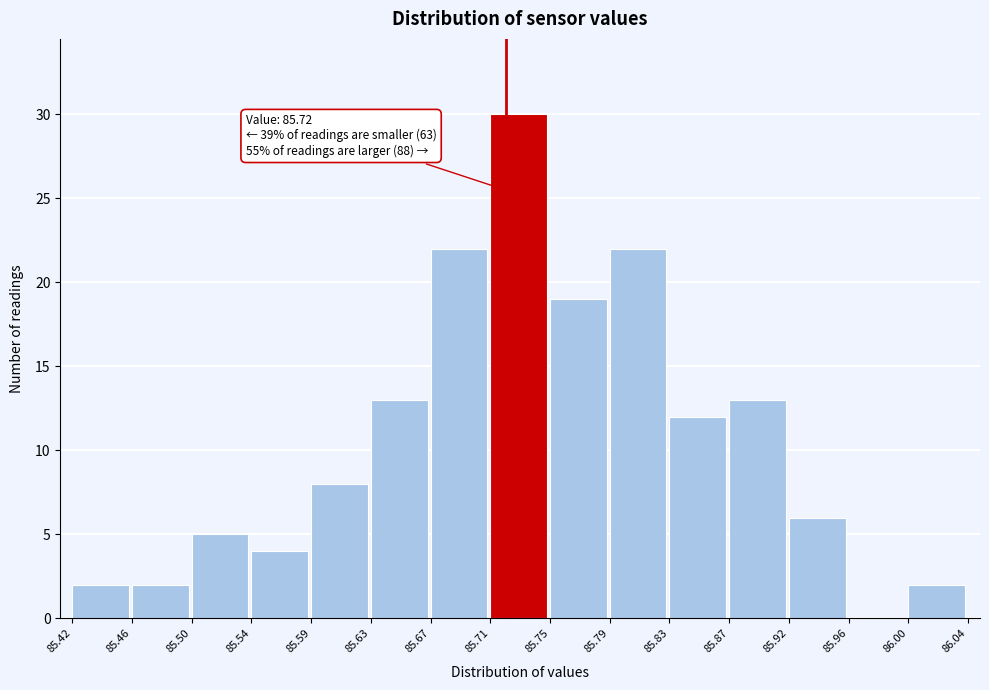

Over which range of the x-axis is the bar tallest?

85.71 to 85.75